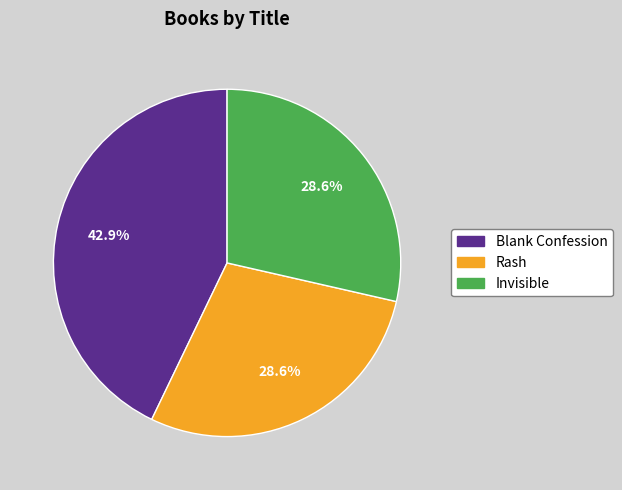

To the nearest percent, what portion does Blank Confession represent?

43%